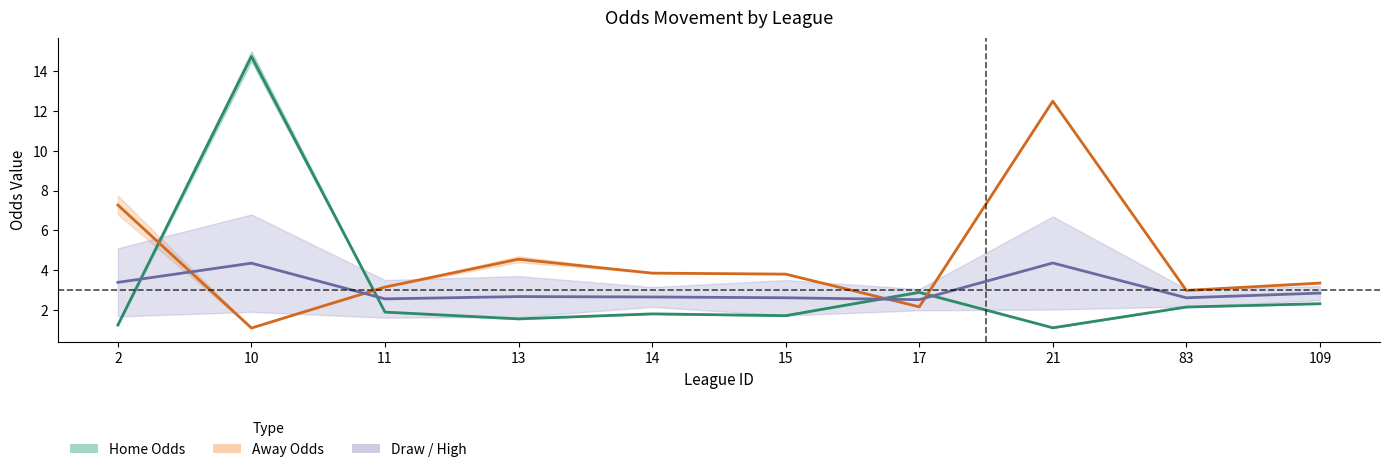

Which has a higher value, 11 or 10?

10